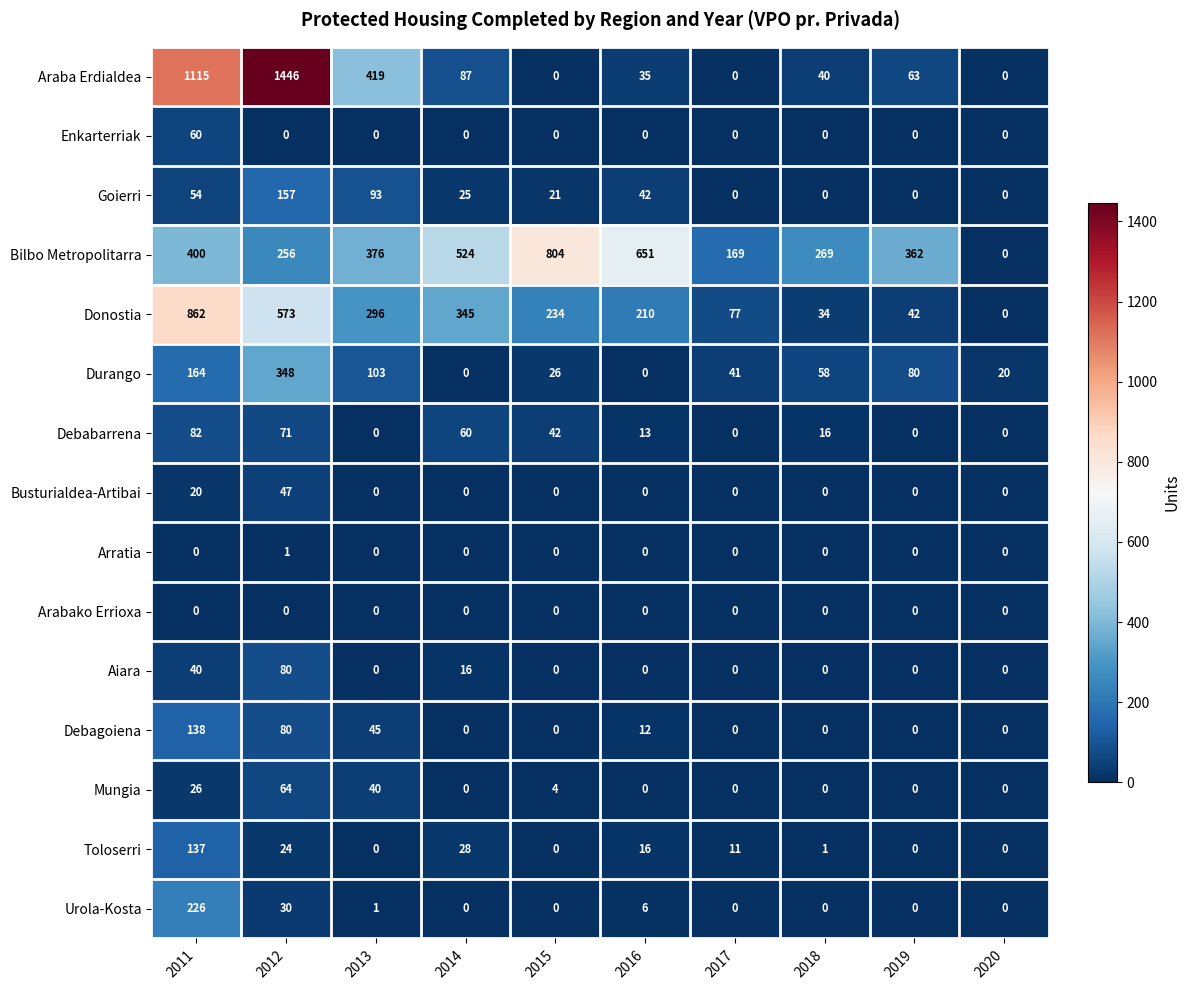

List the series in order of their peak value, lowest first.

Arabako Errioxa, Arratia, Busturialdea-Artibai, Enkarterriak, Mungia, Aiara, Debabarrena, Toloserri, Debagoiena, Goierri, Urola-Kosta, Durango, Bilbo Metropolitarra, Donostia, Araba Erdialdea